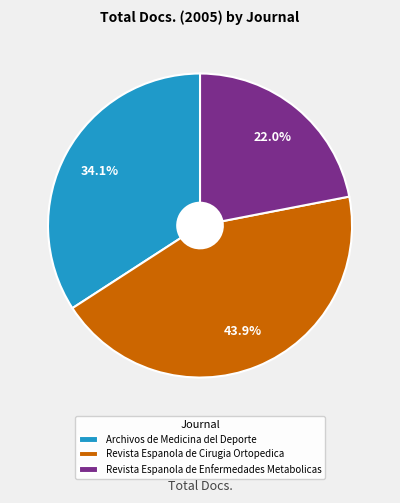

How many slices are in this pie chart?

3